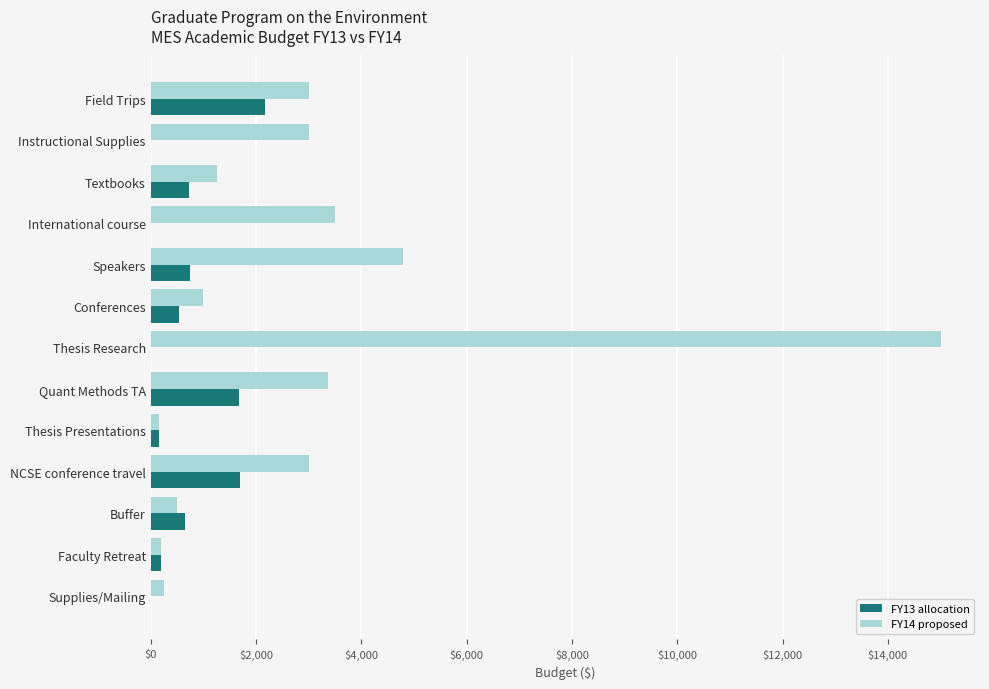

At which category is the sum across all series the highest?

Thesis Research